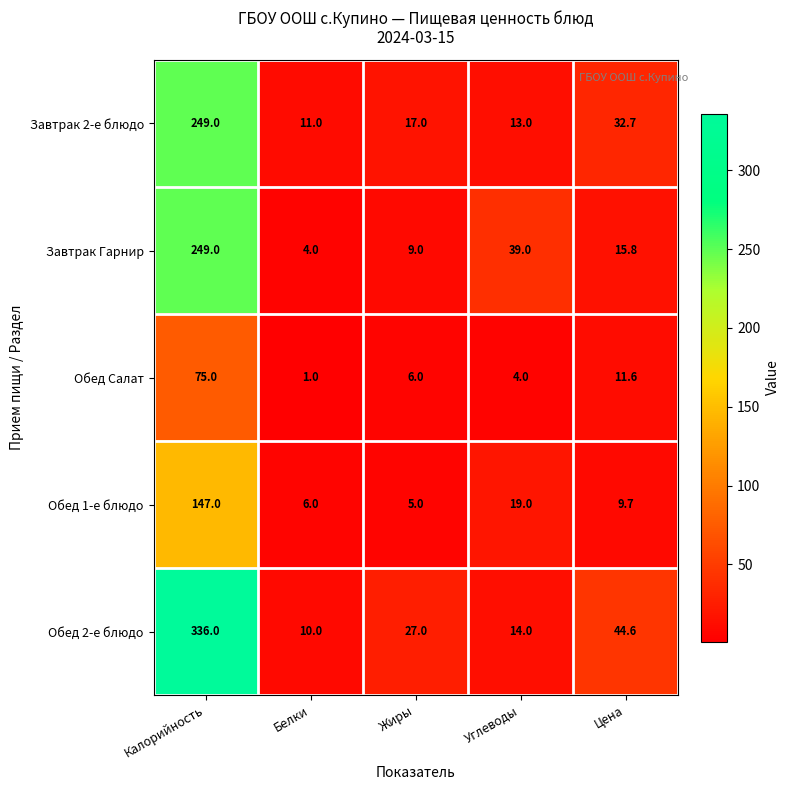

Read the Обед 1-е блюдо value at Белки.

6.0